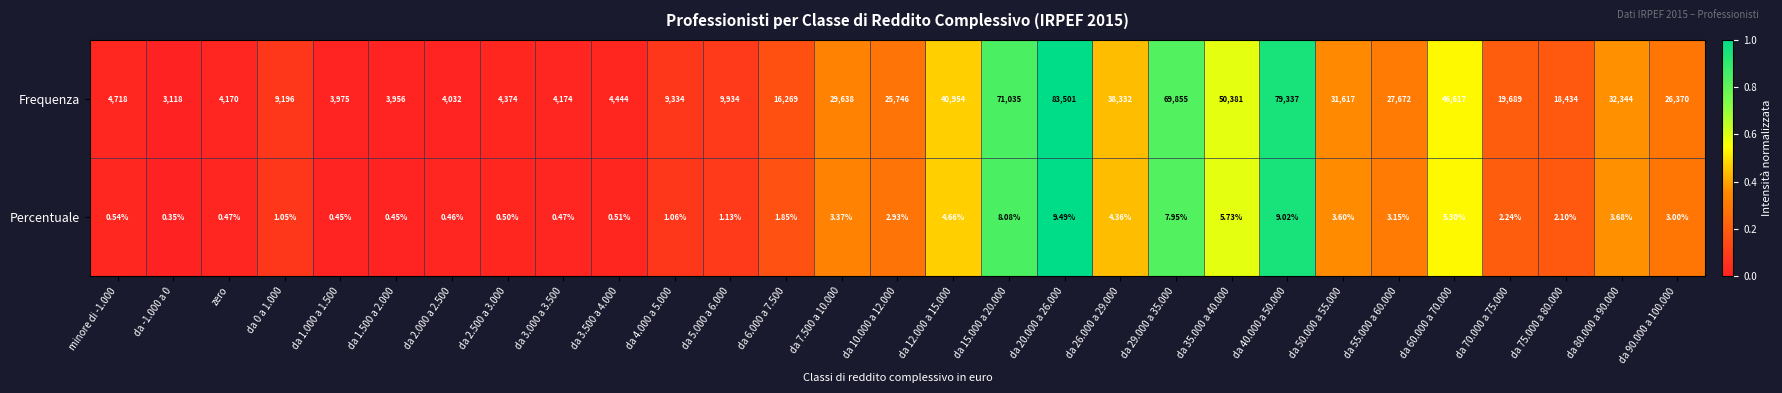

List the series in order of their overall mean, highest first.

Frequenza, Percentuale